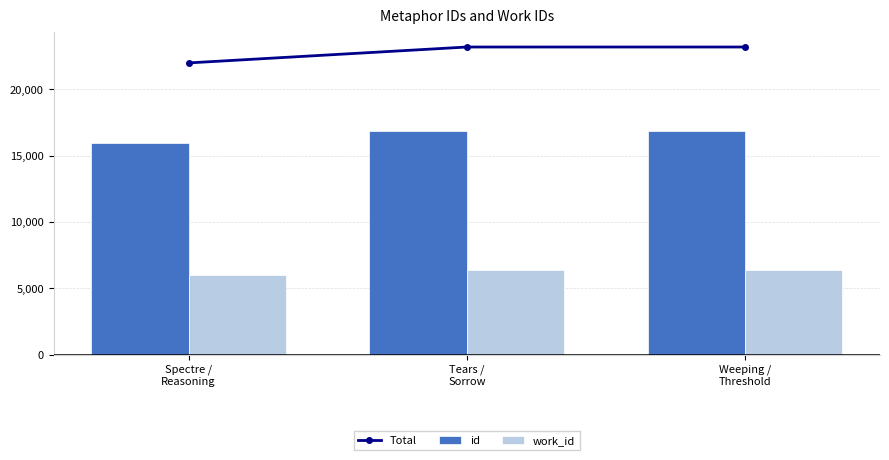

The id series shows 15985 at Spectre /
Reasoning. True or false?

True